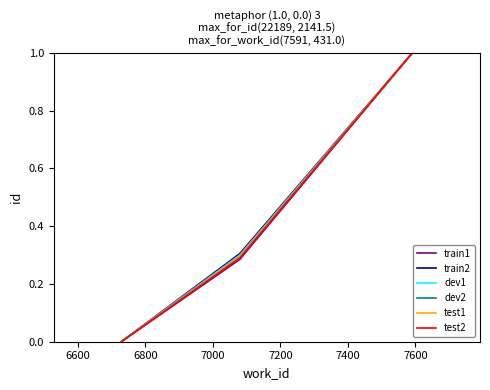

Does the chart have visible grid lines?

No